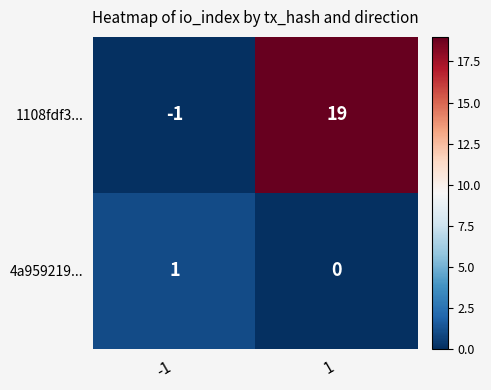

Reading right to left, extract all data points from this chart.

1108fdf3...: 1=19	-1=-1
4a959219...: 1=0	-1=1